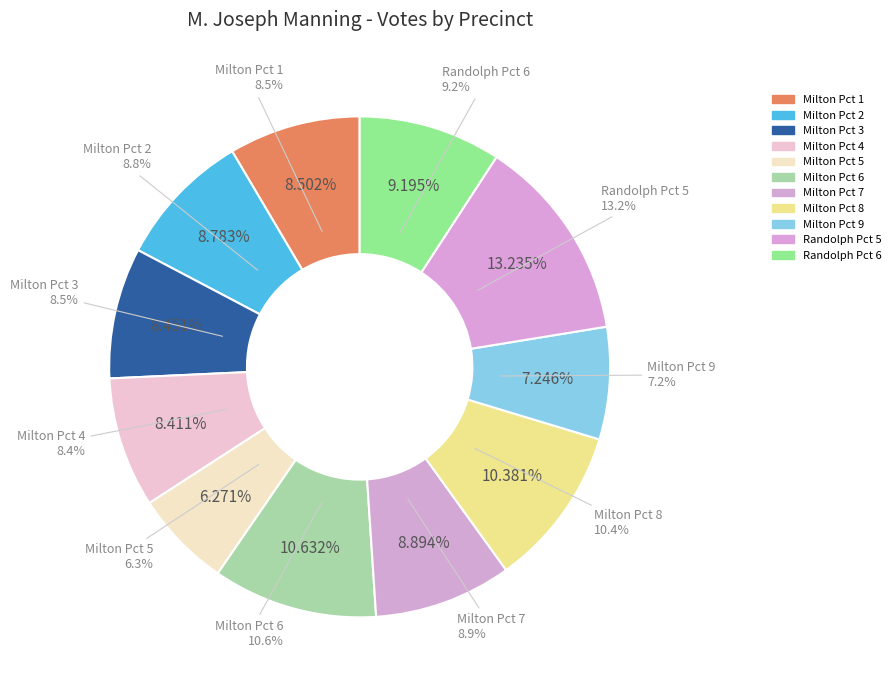

To the nearest percent, what percentage of the pie is Randolph Pct 6?

9%